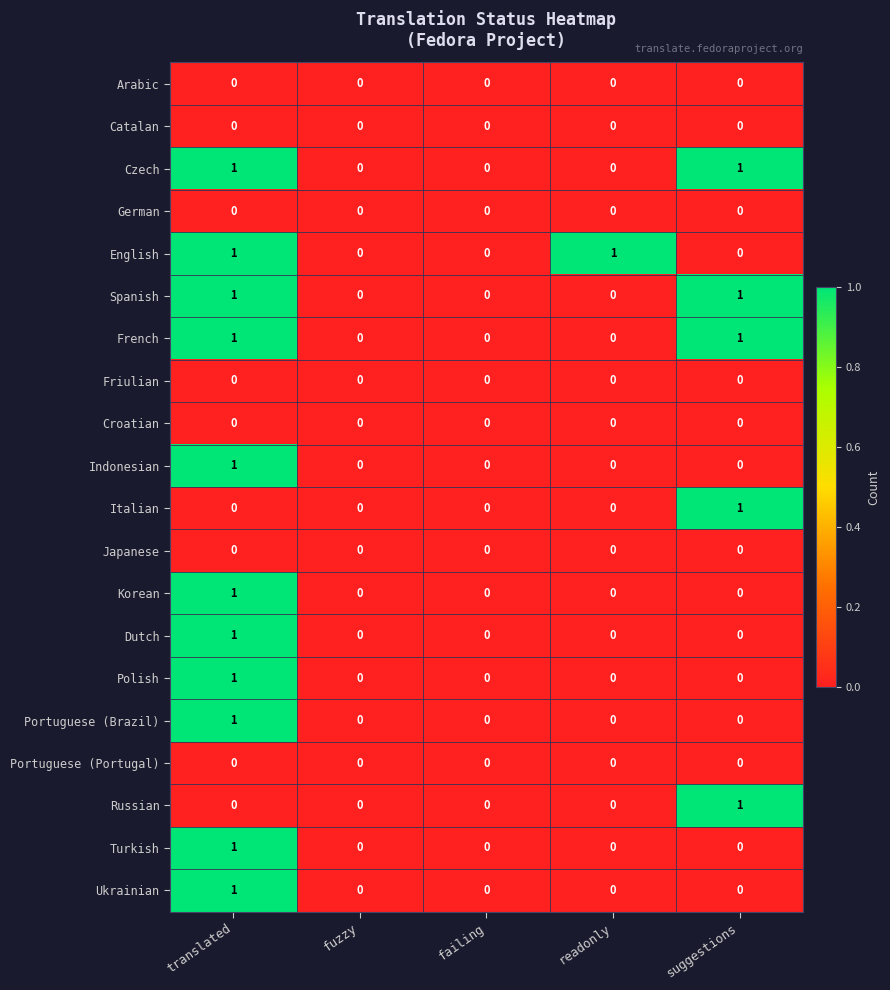

True or false: Spanish has a value of 1 at translated.

True